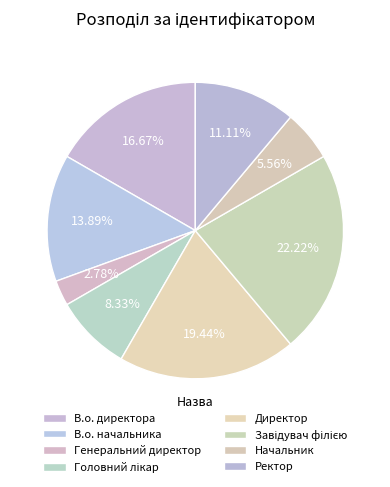

Is it true that Завідувач філією is 8% of the pie?

False